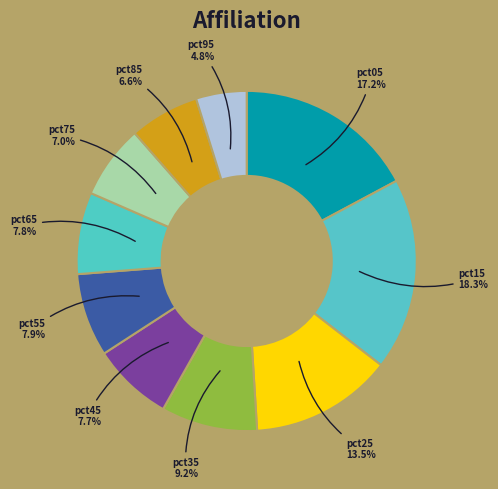

Is there a majority slice in this chart?

No